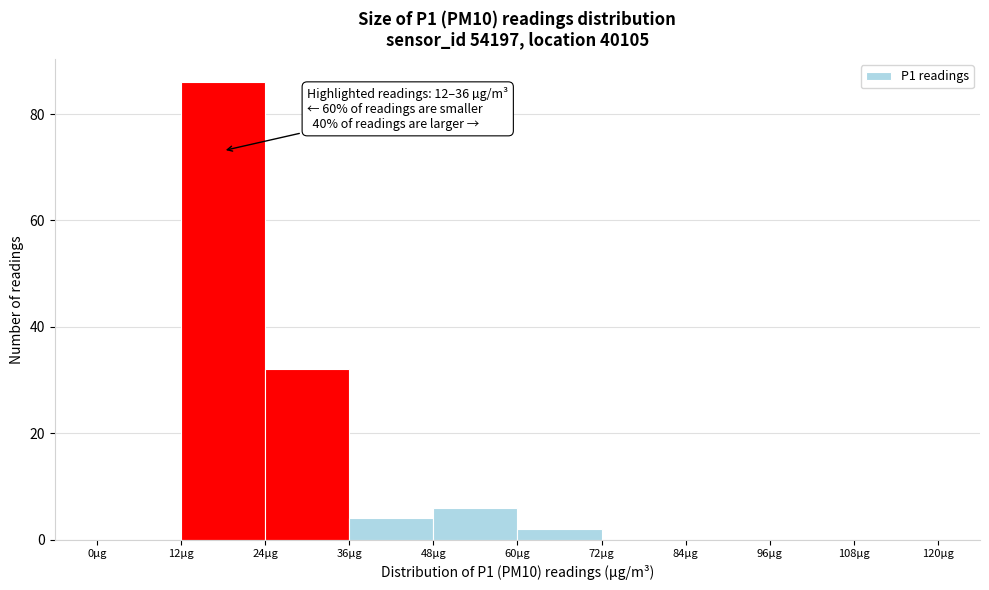

Which range on the x-axis has the tallest bar?

12 to 24